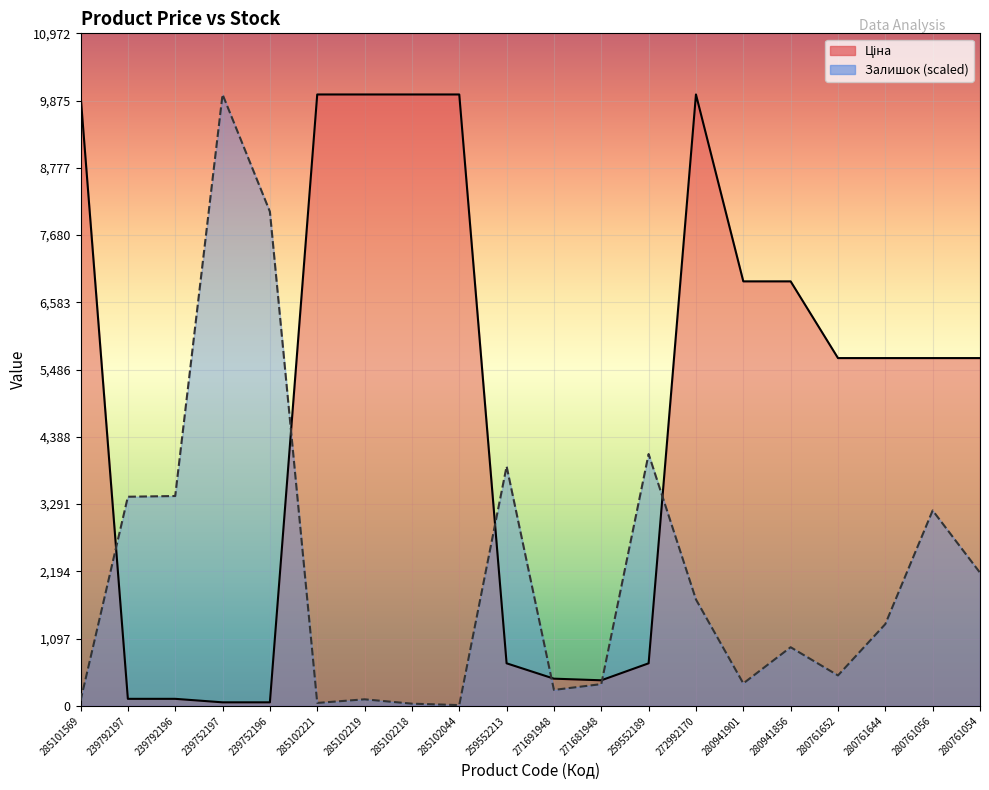

Reading left to right, list all the values displayed in this chart.

Ціна: 285101569=9975.0	239792197=114.1	239792196=114.1	239752197=57.0	239752196=57.0	285102221=9975.0	285102219=9975.0	285102218=9975.0	285102044=9975.0	259552213=693.7	271691948=443.1	271681948=416.6	259552189=693.7	272992170=9975.0	280941901=6925.7	280941856=6925.7	280761652=5673.8	280761644=5673.8	280761056=5673.8	280761054=5673.8
Залишок: 285101569=82.6	239792197=3411.6	239792196=3423.4	239752197=9975.0	239752196=8062.6	285102221=47.2	285102219=106.2	285102218=35.4	285102044=11.8	259552213=3907.4	271691948=259.7	271681948=354.1	259552189=4108.0	272992170=1735.3	280941901=365.9	280941856=956.2	280761652=495.8	280761644=1333.9	280761056=3187.3	280761054=2172.1